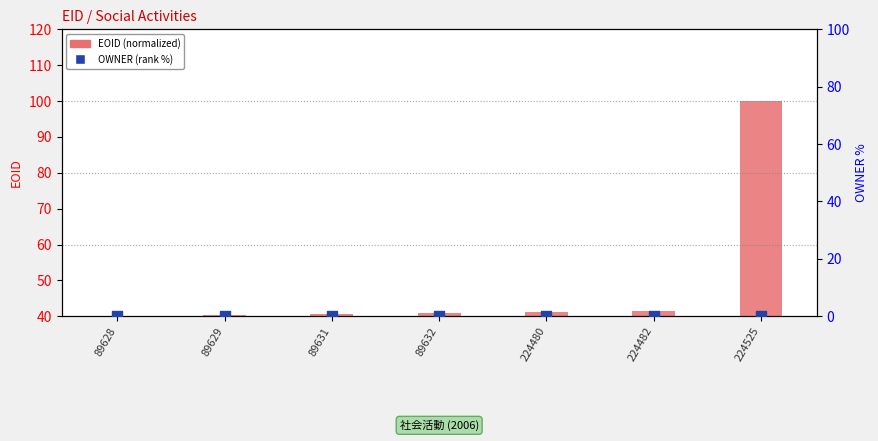

Which series has the largest total across all categories?

EOID (normalized)